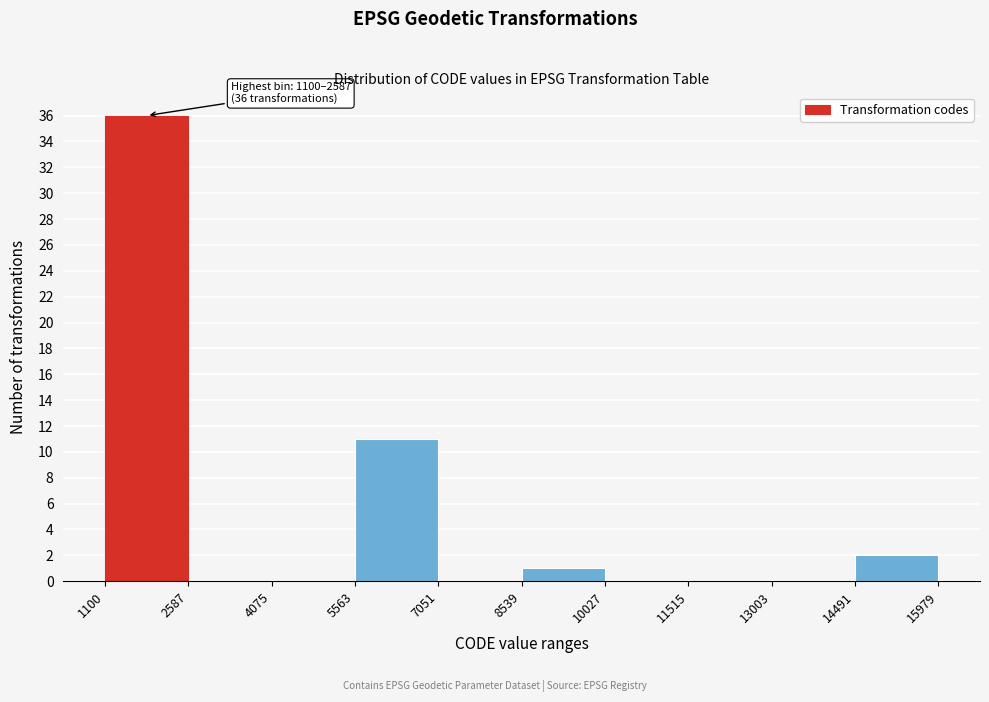

Over which range of the x-axis is the bar tallest?

1100 to 2587